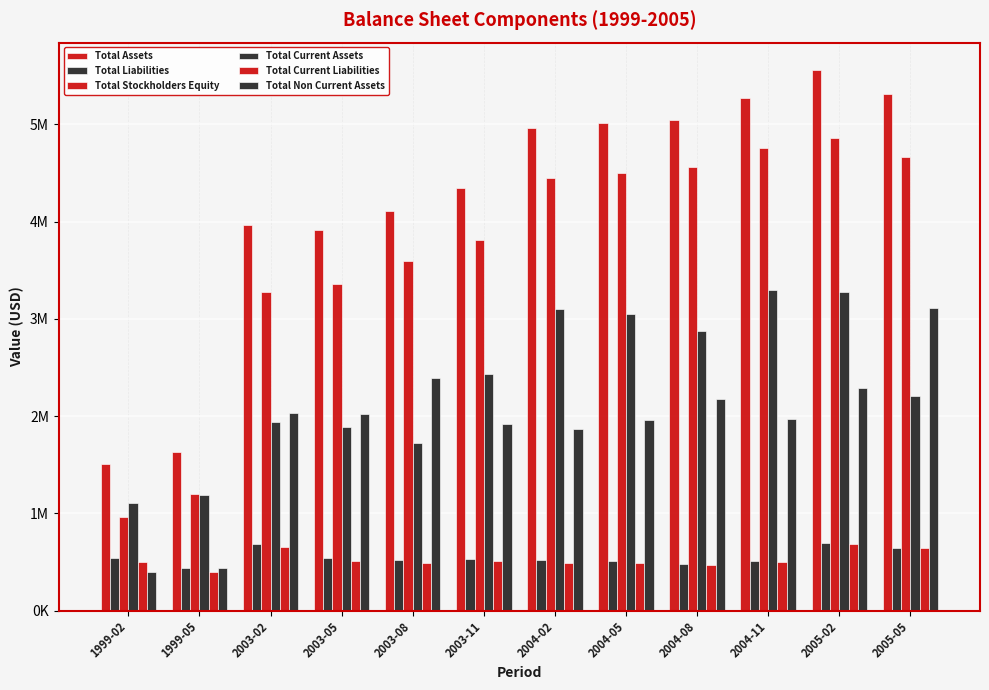

What is the difference between the highest and lowest values at 2003-02?

3310498